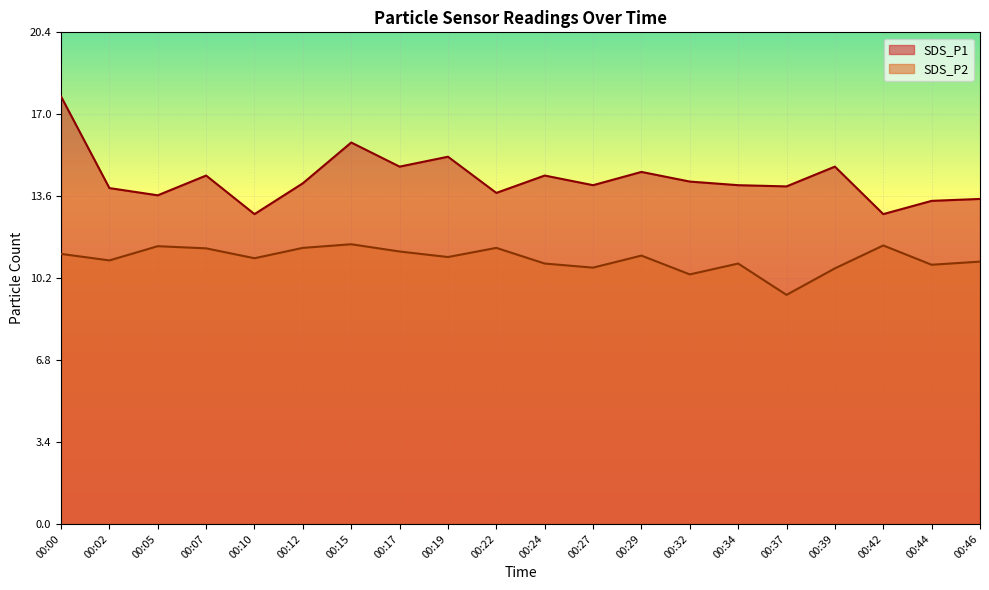

What are all the series names shown in the legend?

SDS_P1, SDS_P2